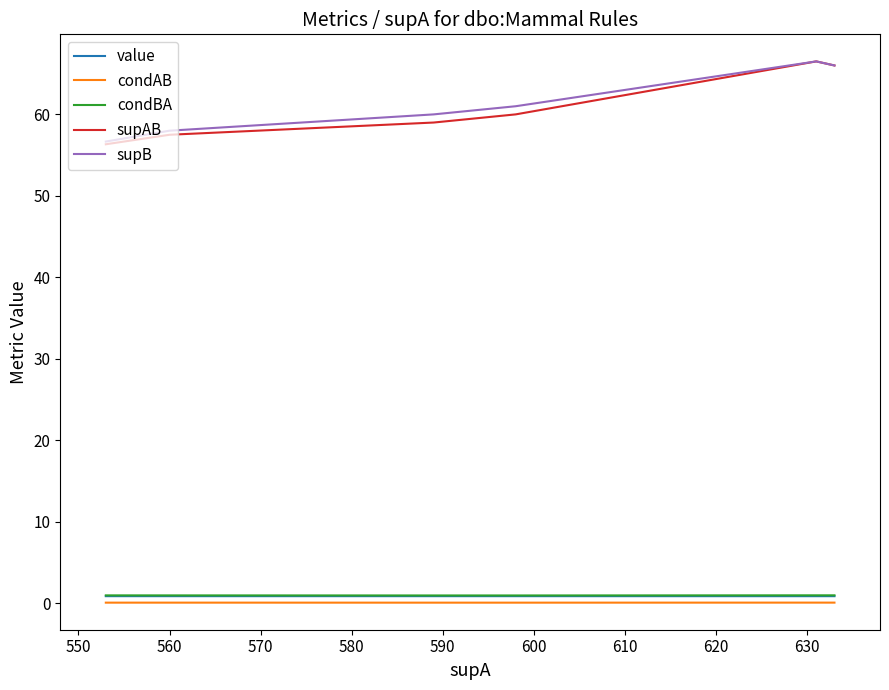

Which series has the largest range (max minus min)?

supAB